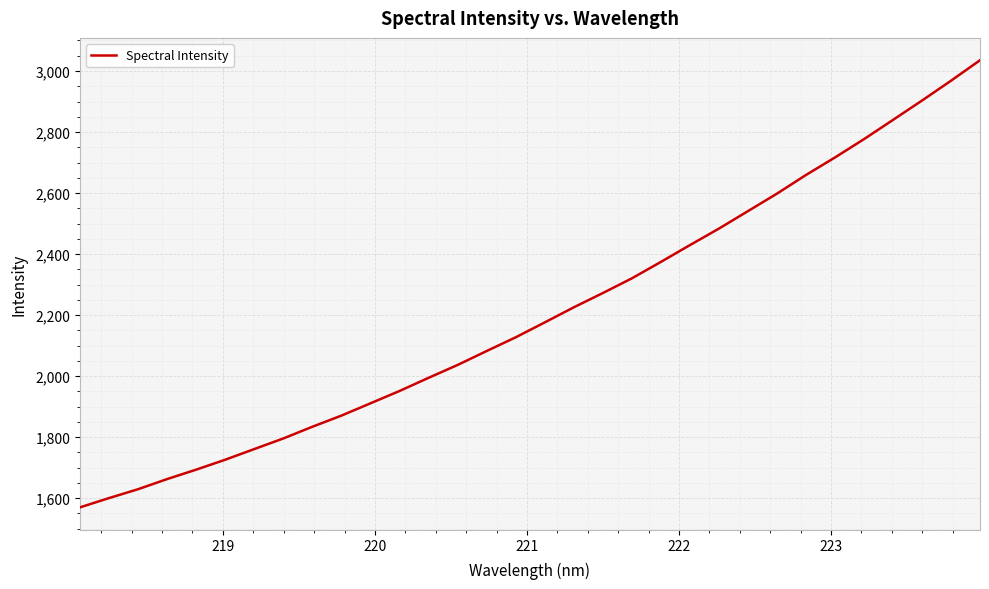

What is the greatest value displayed?

3035.3